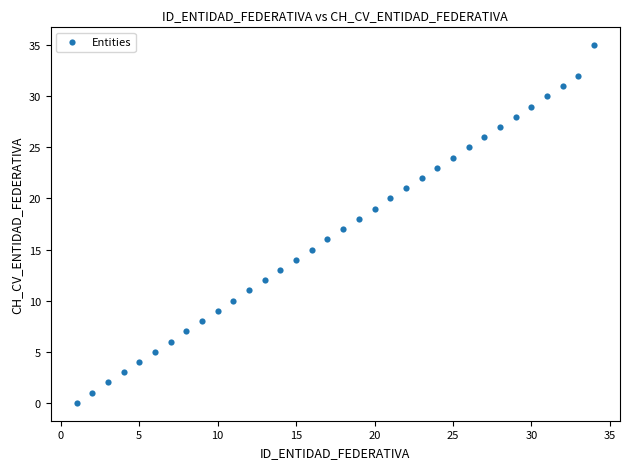

What is the range of X values (max minus min)?

33